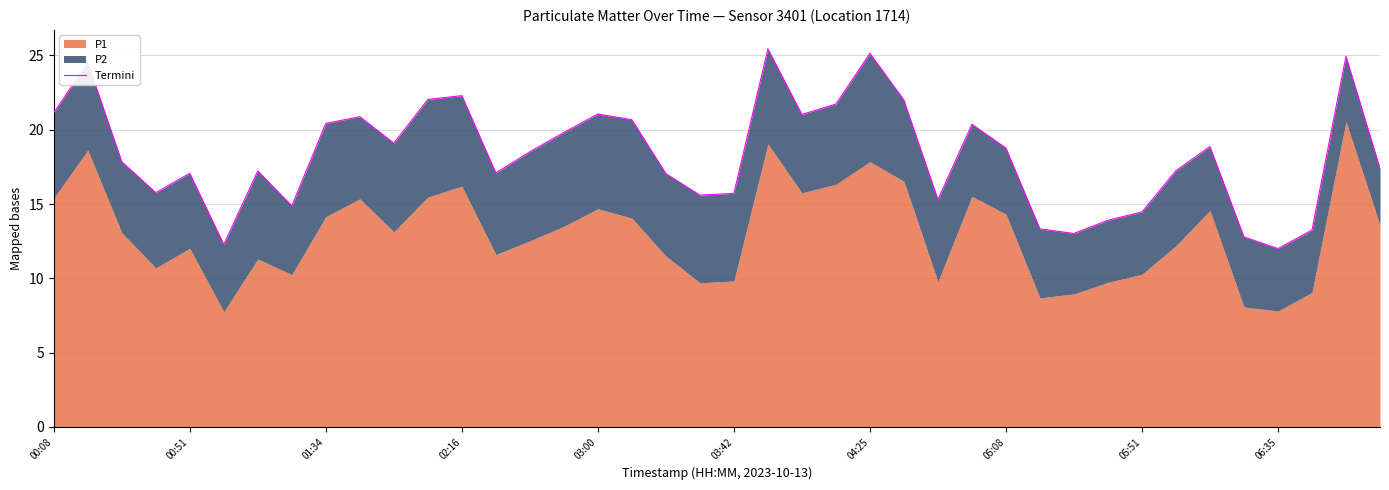

What is the ratio of the value at 31 to the value at 30?

1.1